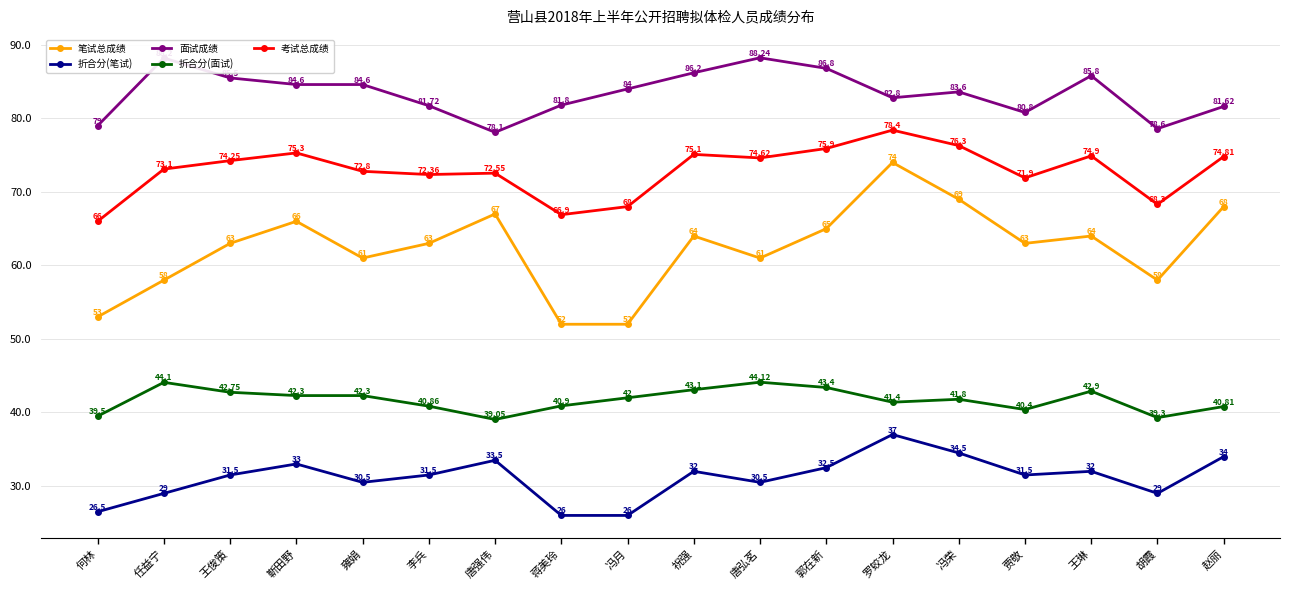

Count the number of data series in this chart.

5